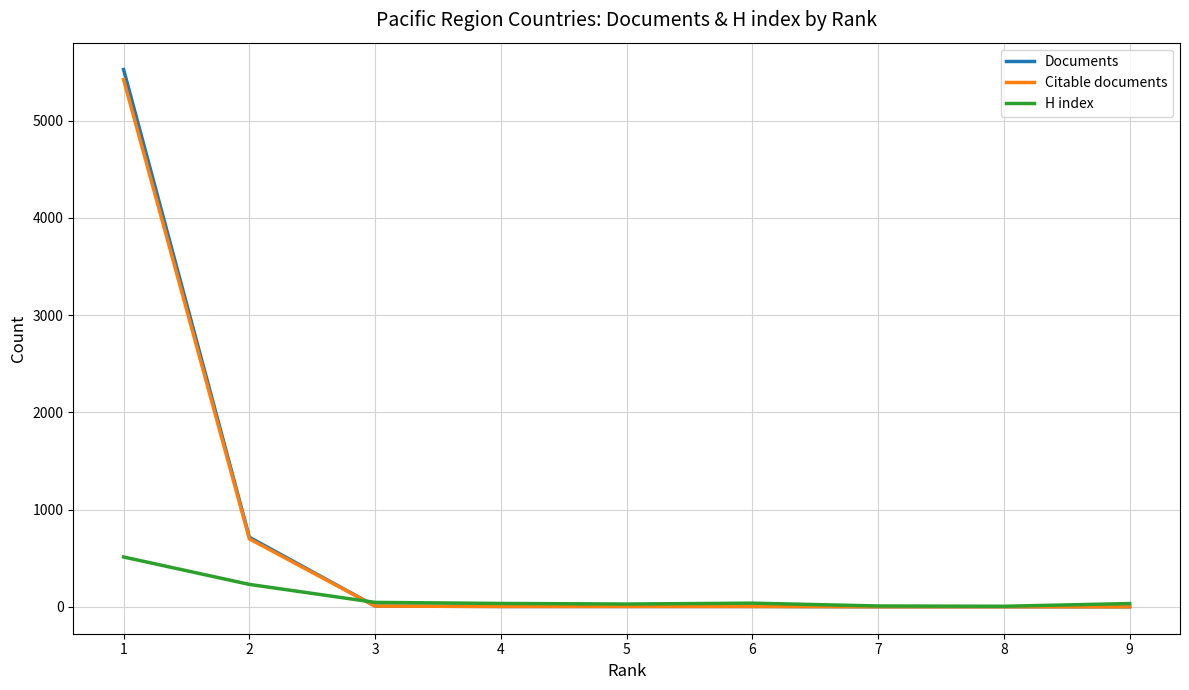

Which series changed the most between 1 and 2?

Documents